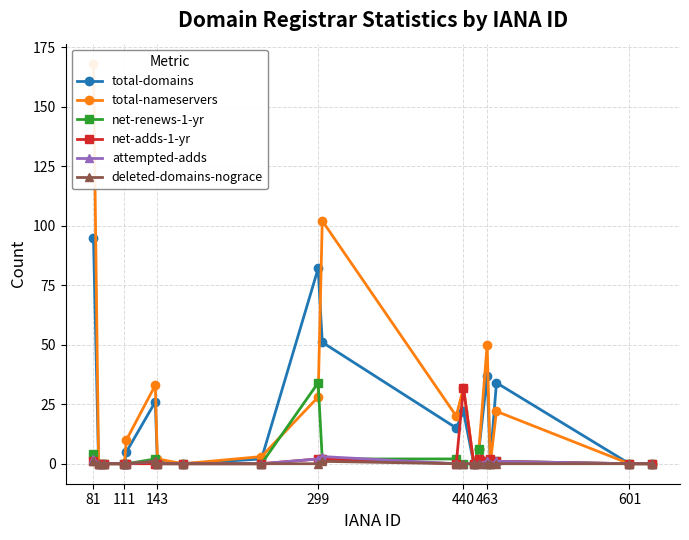

What is the sum of all net-renews-1-yr values?

51